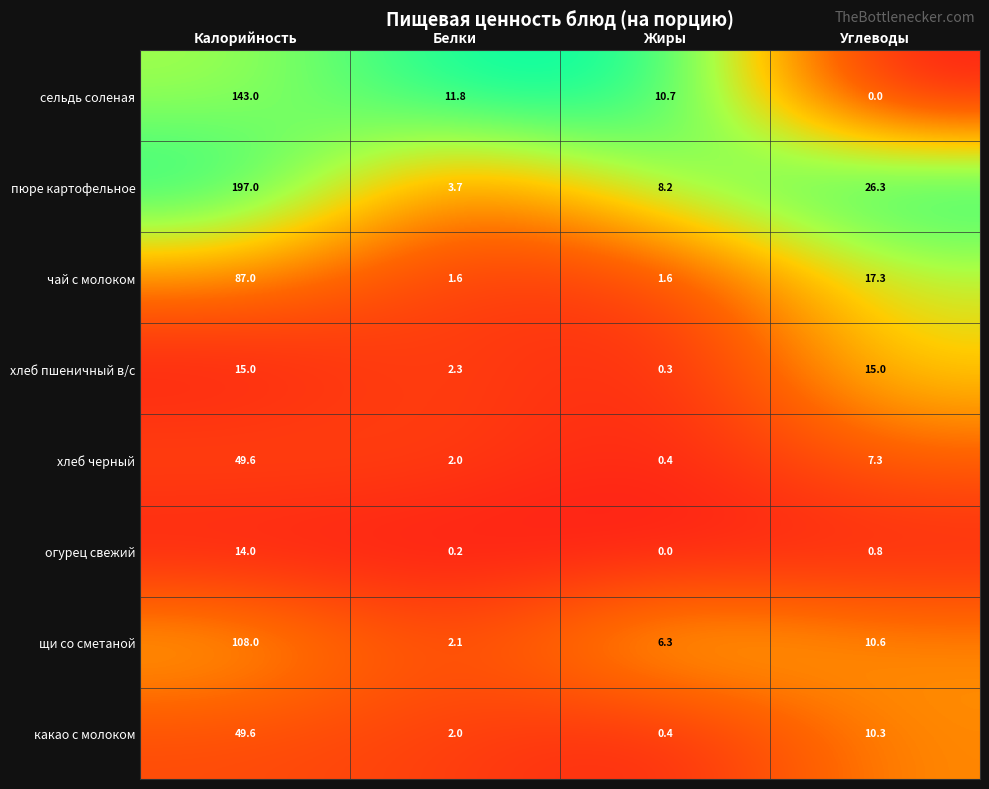

At which category is the sum across all series the highest?

Калорийность